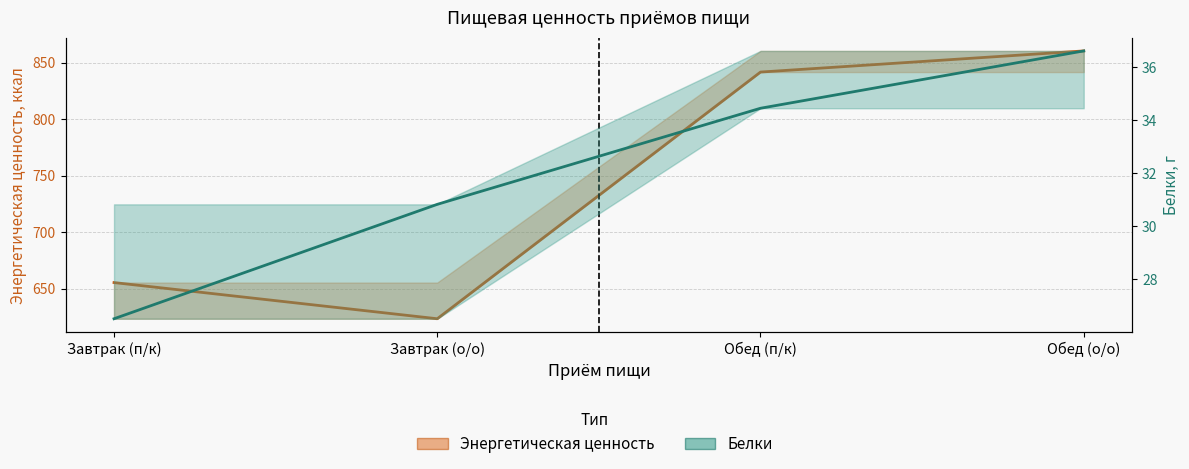

Which series has the largest total across all categories?

Энергетическая ценность